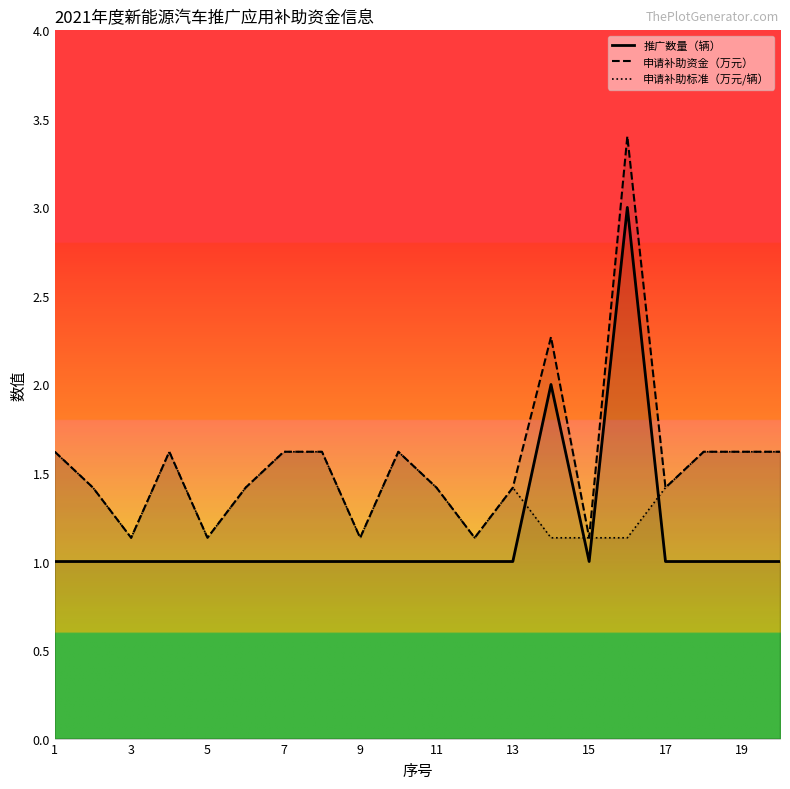

True or false: 申请补助资金（万元） and 申请补助标准（万元/辆） intersect in this chart.

False